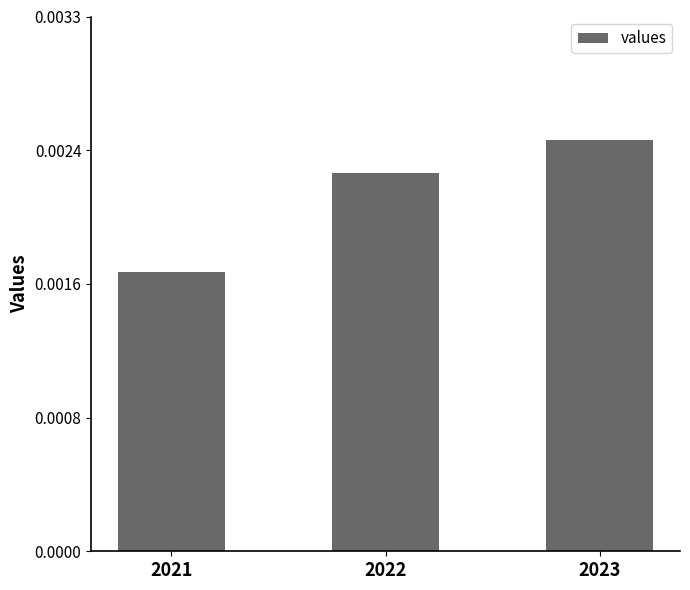

Is it true that the value at 2021 is 0.0?

False